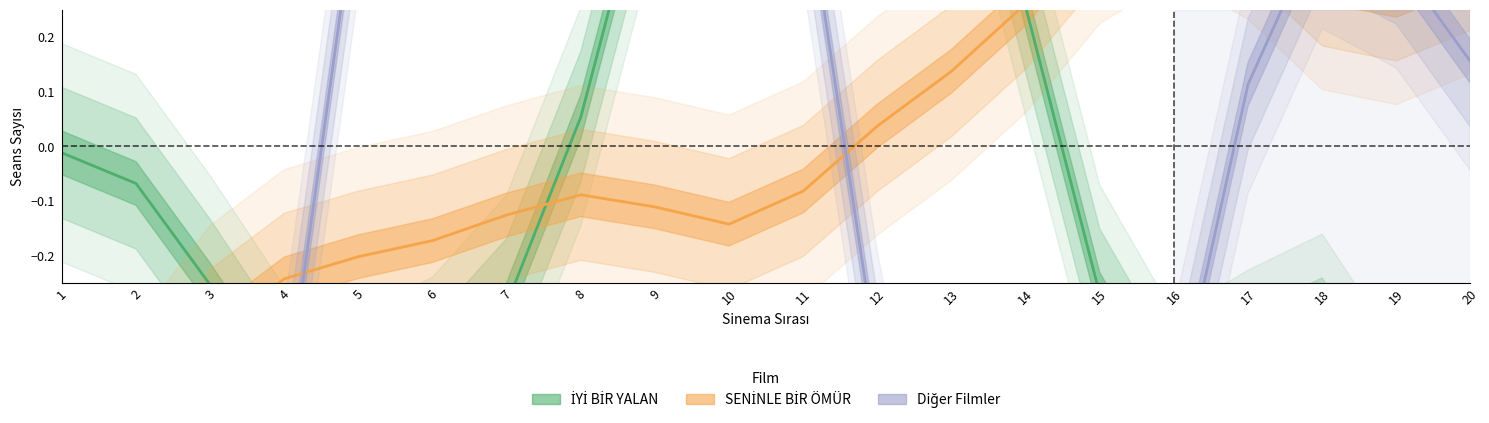

After their last crossing, which series has the higher values: Diğer Filmler or SENİNLE BİR ÖMÜR?

SENİNLE BİR ÖMÜR